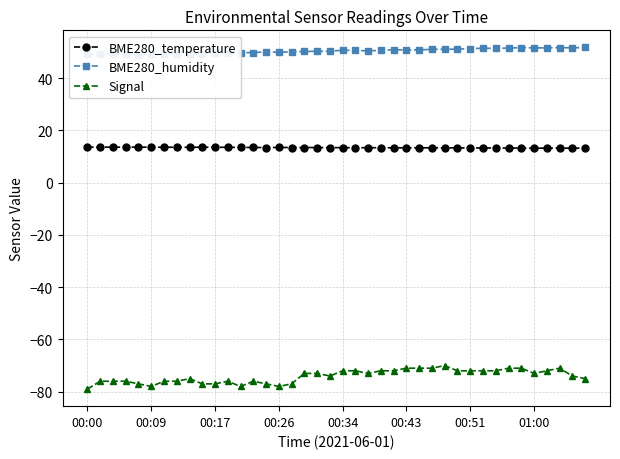

Rank the series at 31 from highest to lowest value.

BME280_humidity, BME280_temperature, Signal